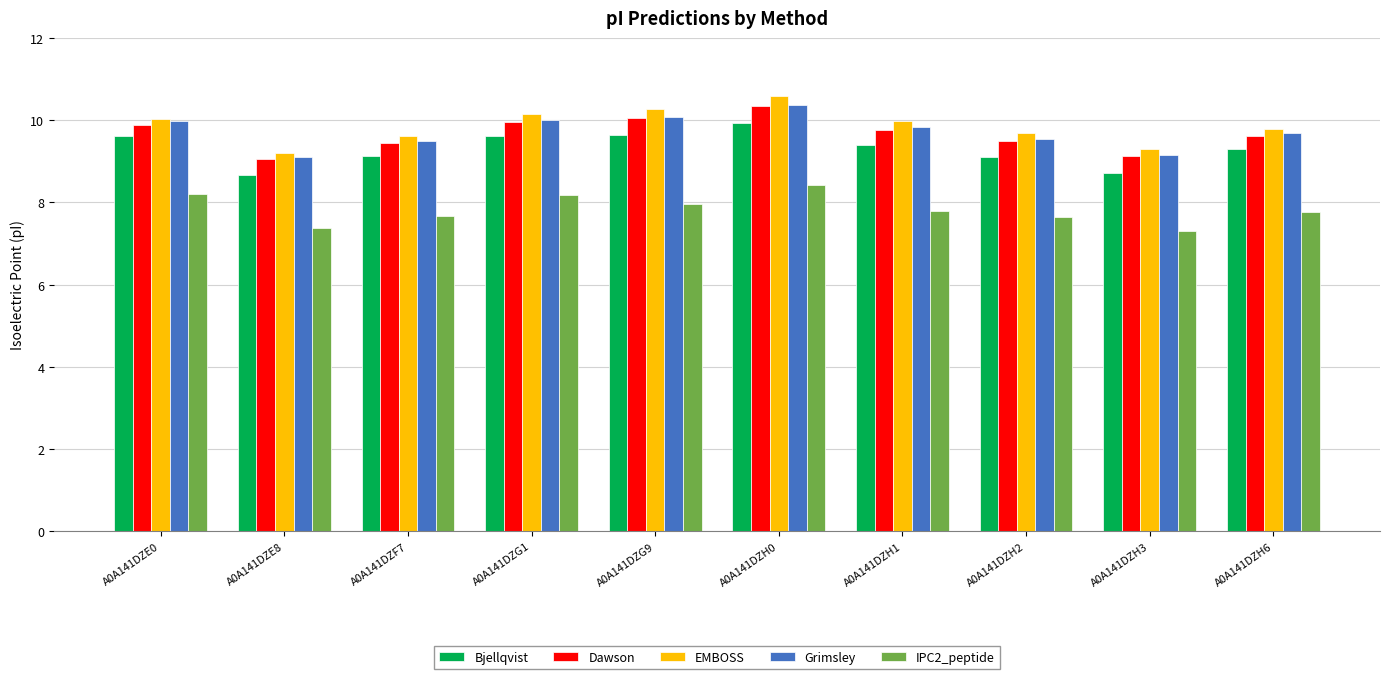

What are all the series names shown in the legend?

Bjellqvist, Dawson, EMBOSS, Grimsley, IPC2_peptide